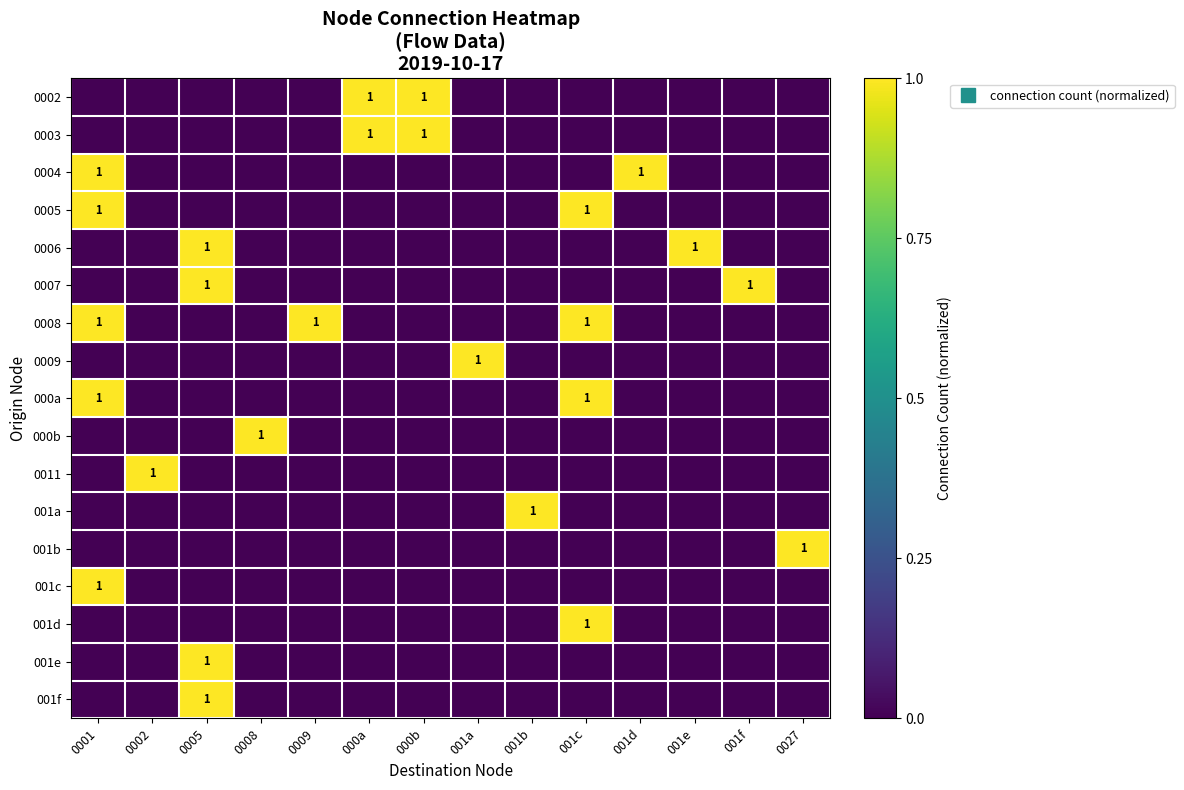

Is the value of 0003 at 001e greater than the value of 0009 at 0027?

No